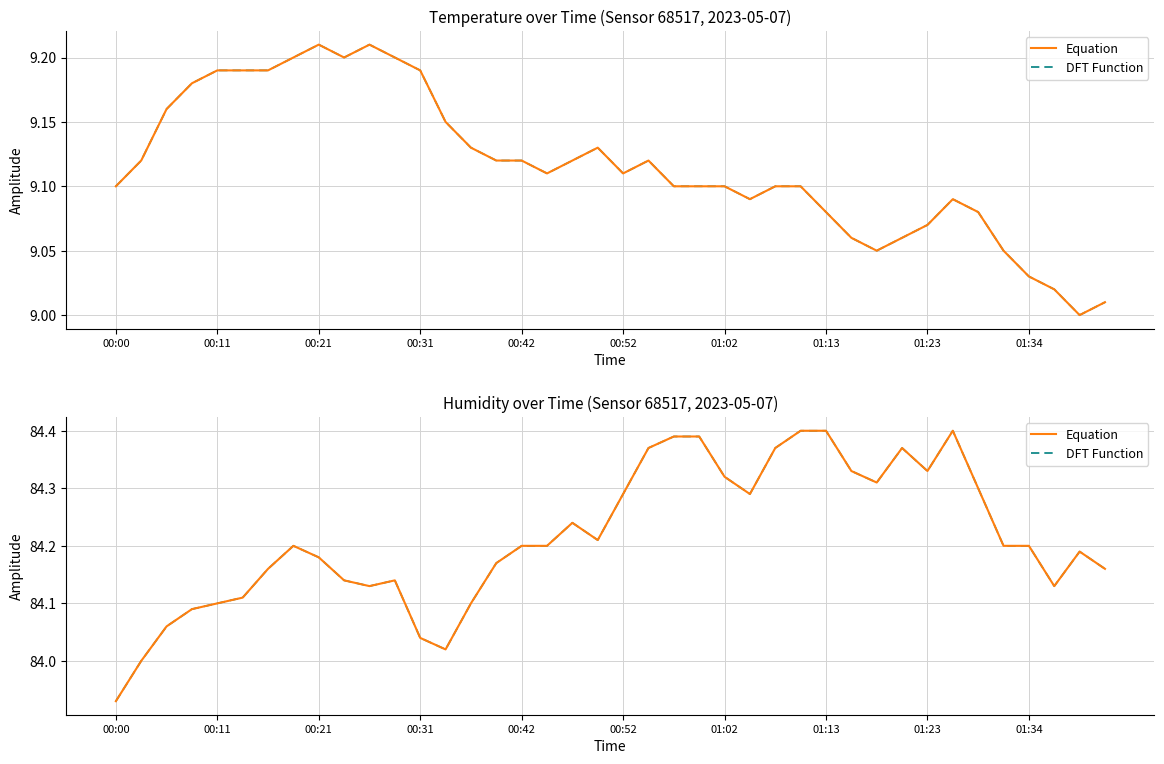

Which series has the widest spread of values?

humidity